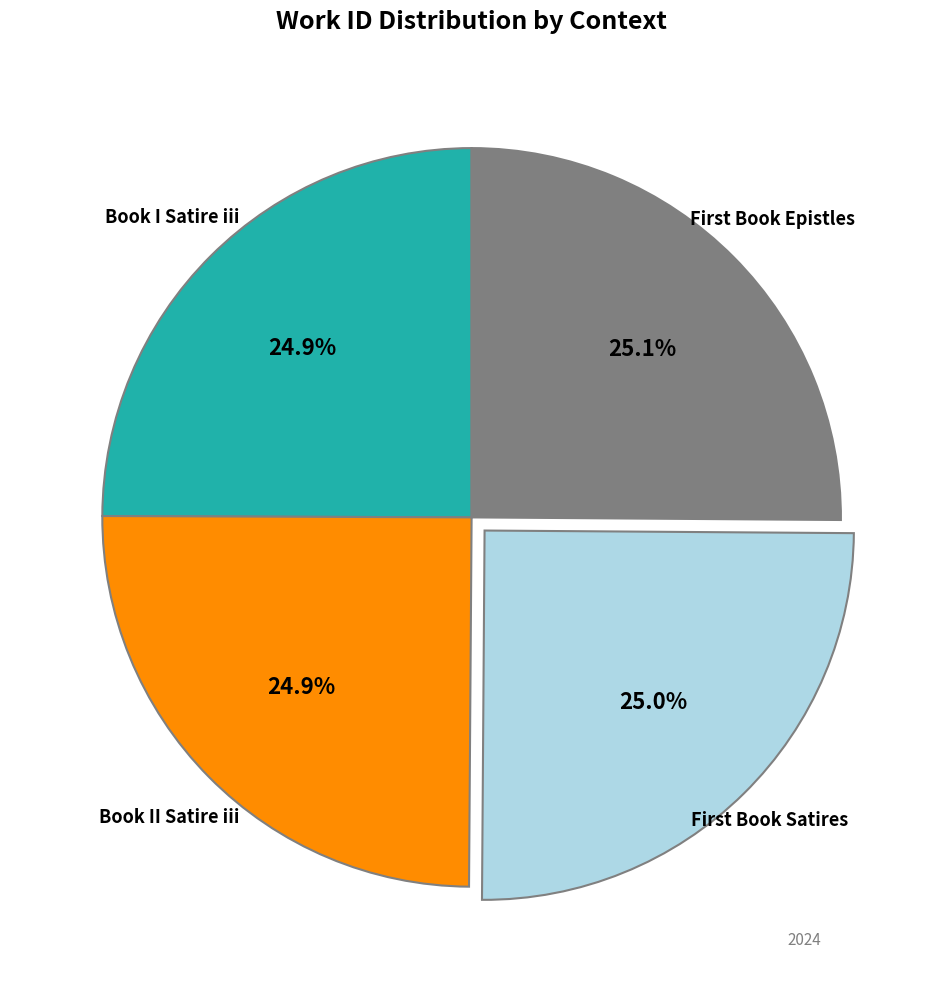

To the nearest percent, what is the average slice percentage?

25%